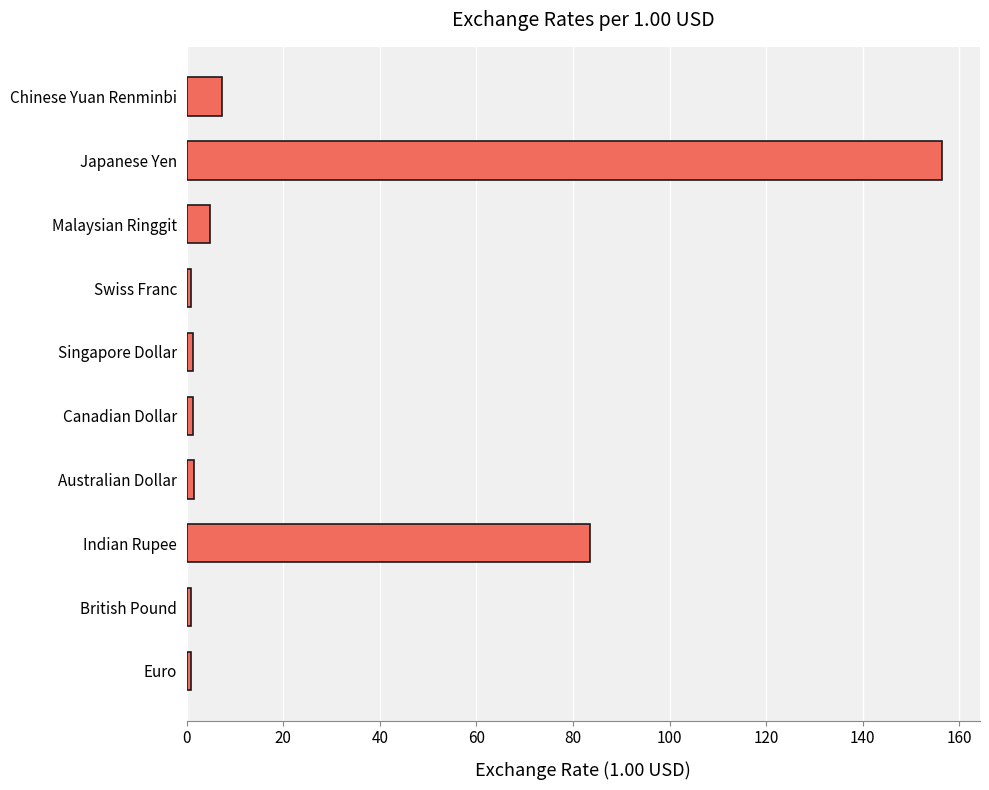

The chart shows a value of 83.5 at Indian Rupee. True or false?

True